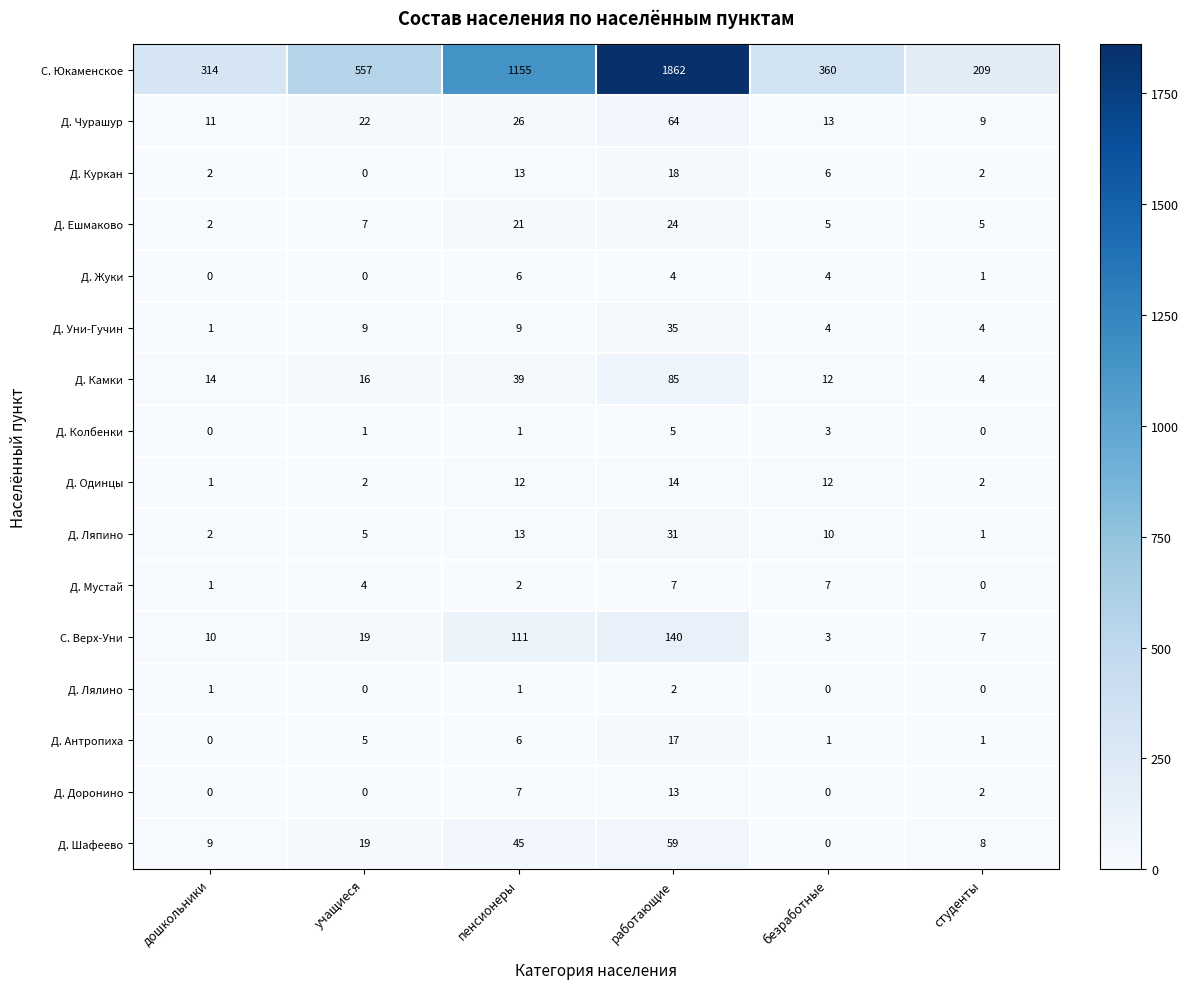

Rank the categories by Д. Шафеево value from highest to lowest.

работающие, пенсионеры, учащиеся, дошкольники, студенты, безработные